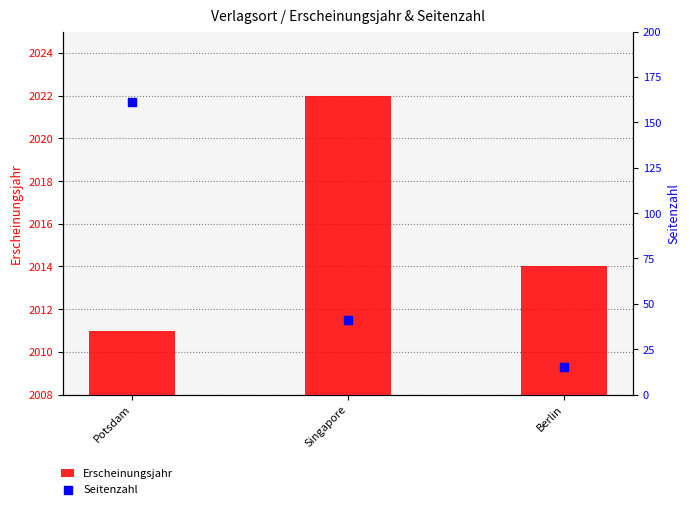

Is the value of Seitenzahl at Singapore greater than the value of Erscheinungsjahr at Potsdam?

No